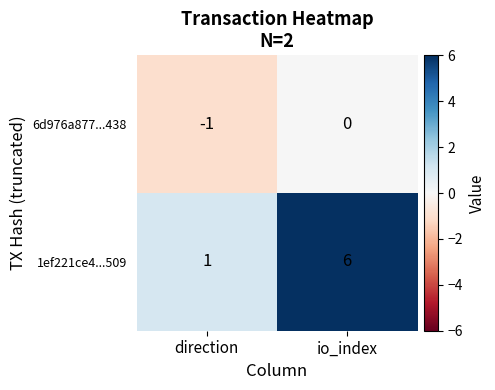

Reading left to right, transcribe all the data shown in this chart.

6d976a877...438: direction=-1	io_index=0
1ef221ce4...509: direction=1	io_index=6